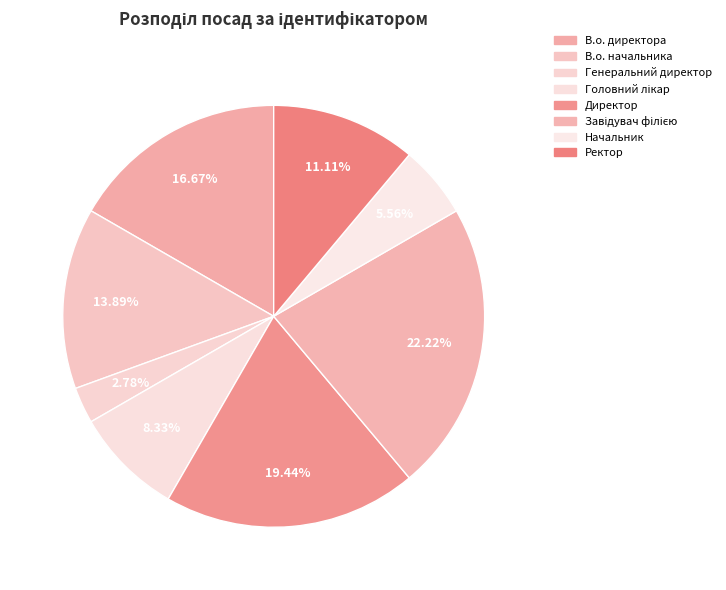

What is the smallest slice in the pie chart?

Генеральний директор